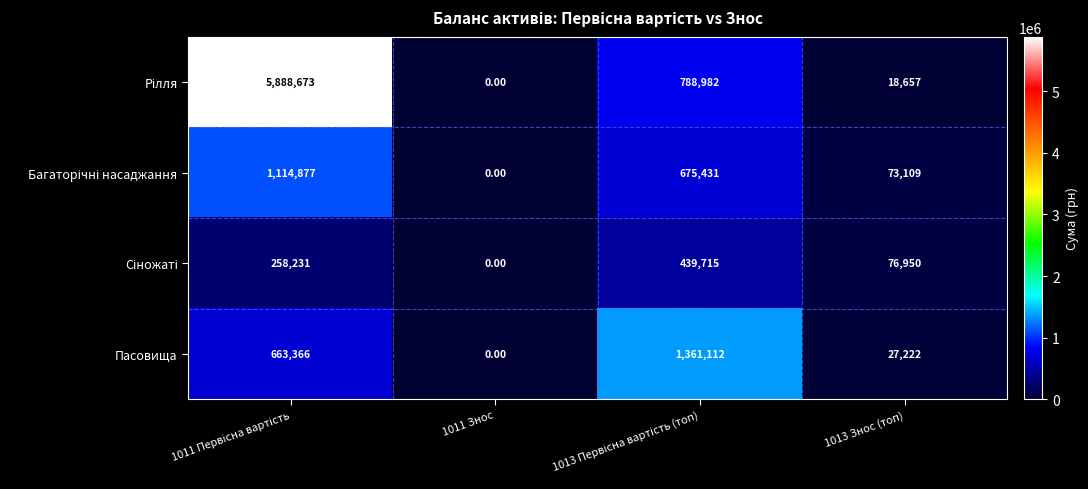

What is the difference between the maximum and minimum values in the Пасовища series?

1361112